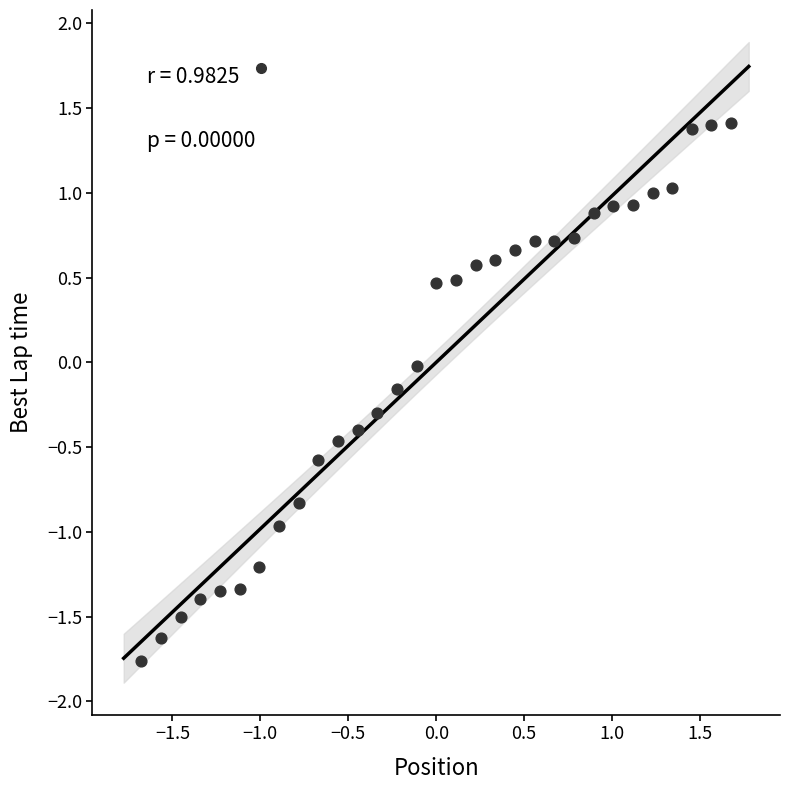

What is the range of X values (max minus min)?

3.4